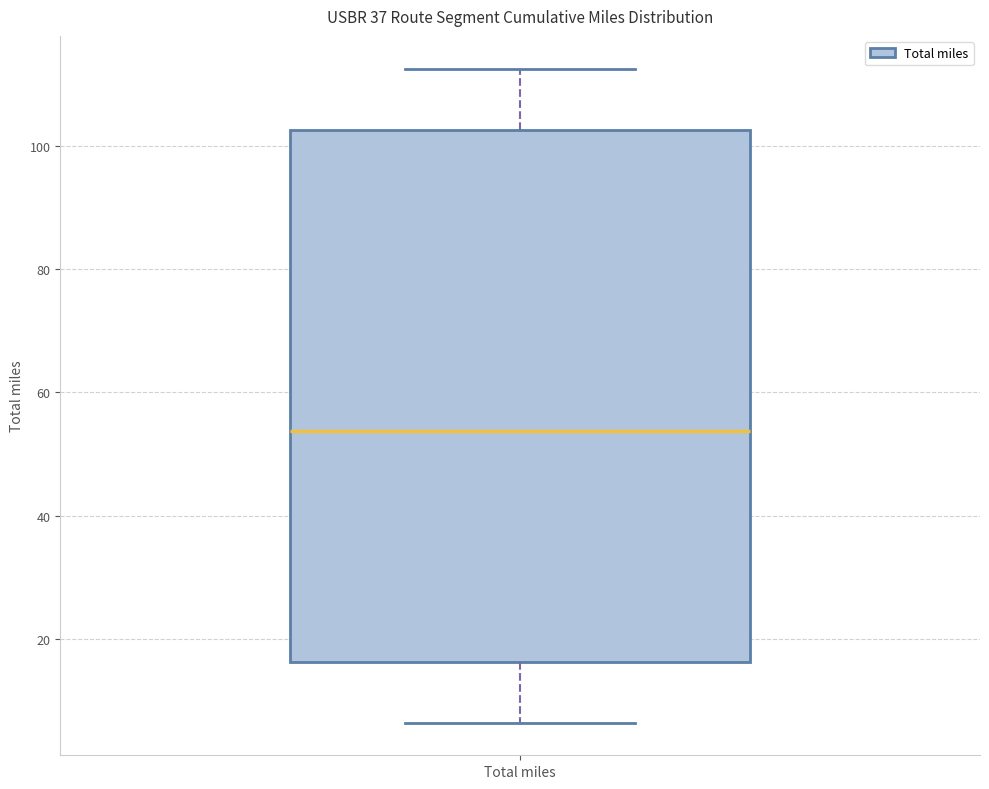

Where does the lower whisker of the box for Total miles end on the y-axis? The values are not printed on the chart, so give them approximately, as read against the axis.

6